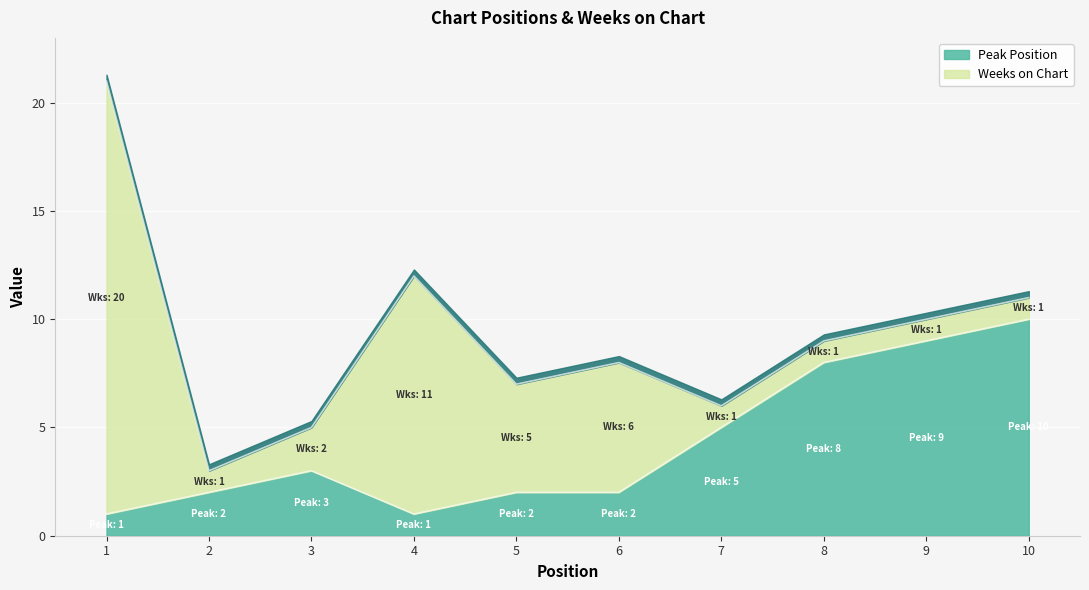

True or false: the data shows 1 at 4.

True